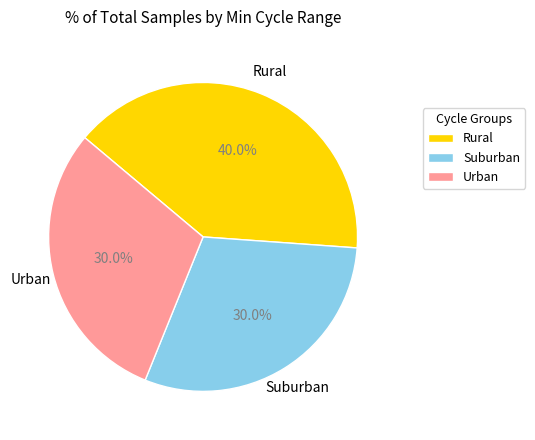

Does any single category account for the majority?

No